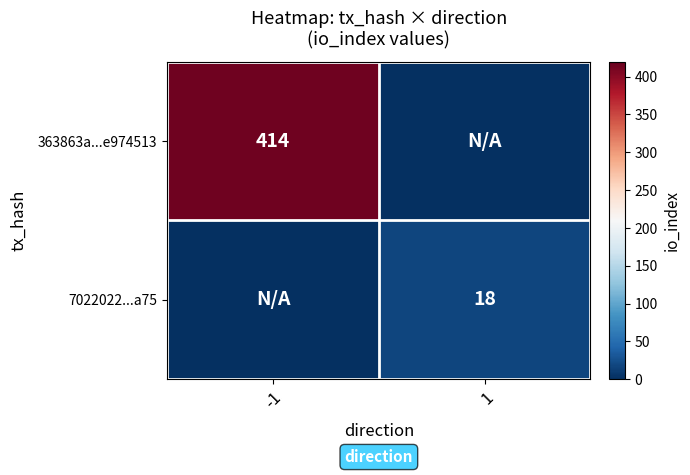

The 7022022...a75 series shows 18 at 1. True or false?

True